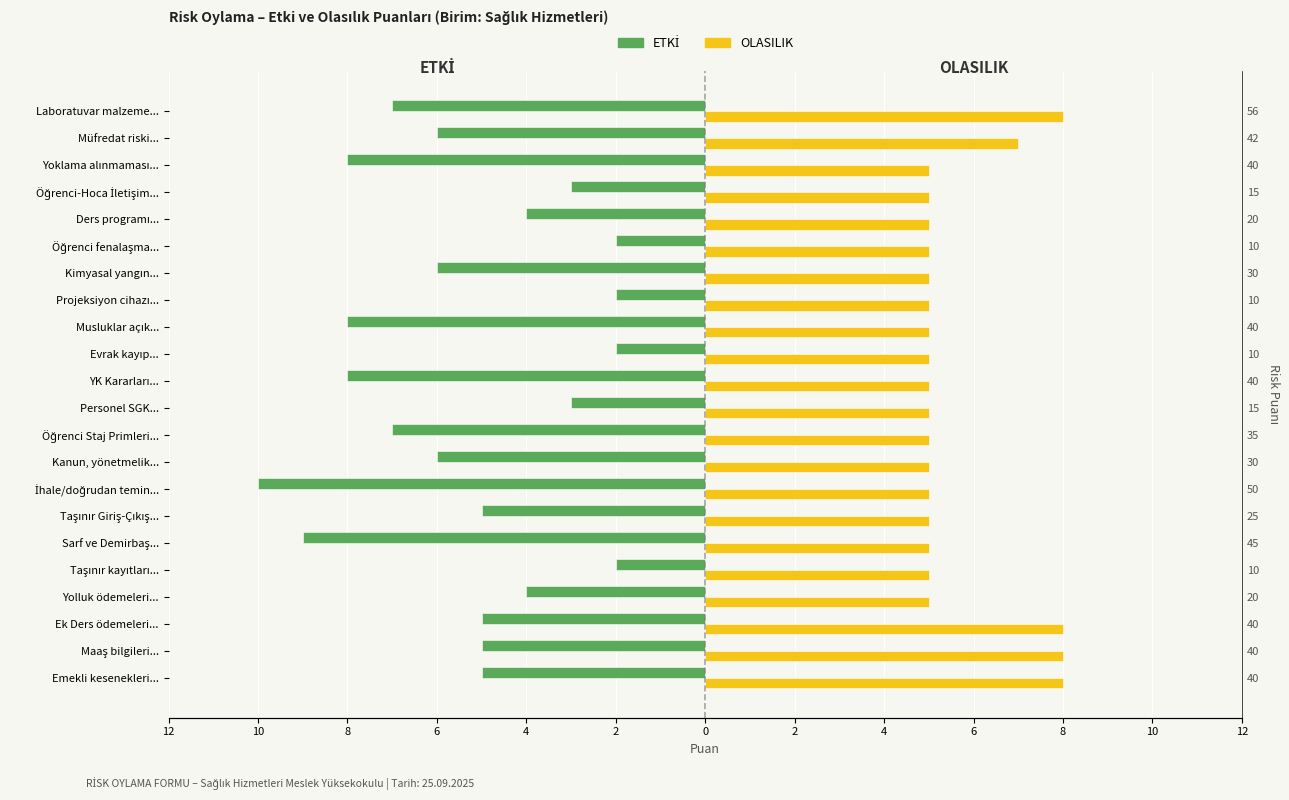

Between Kanun, yönetmelik... and Müfredat riski..., which series saw the biggest shift?

OLASILIK